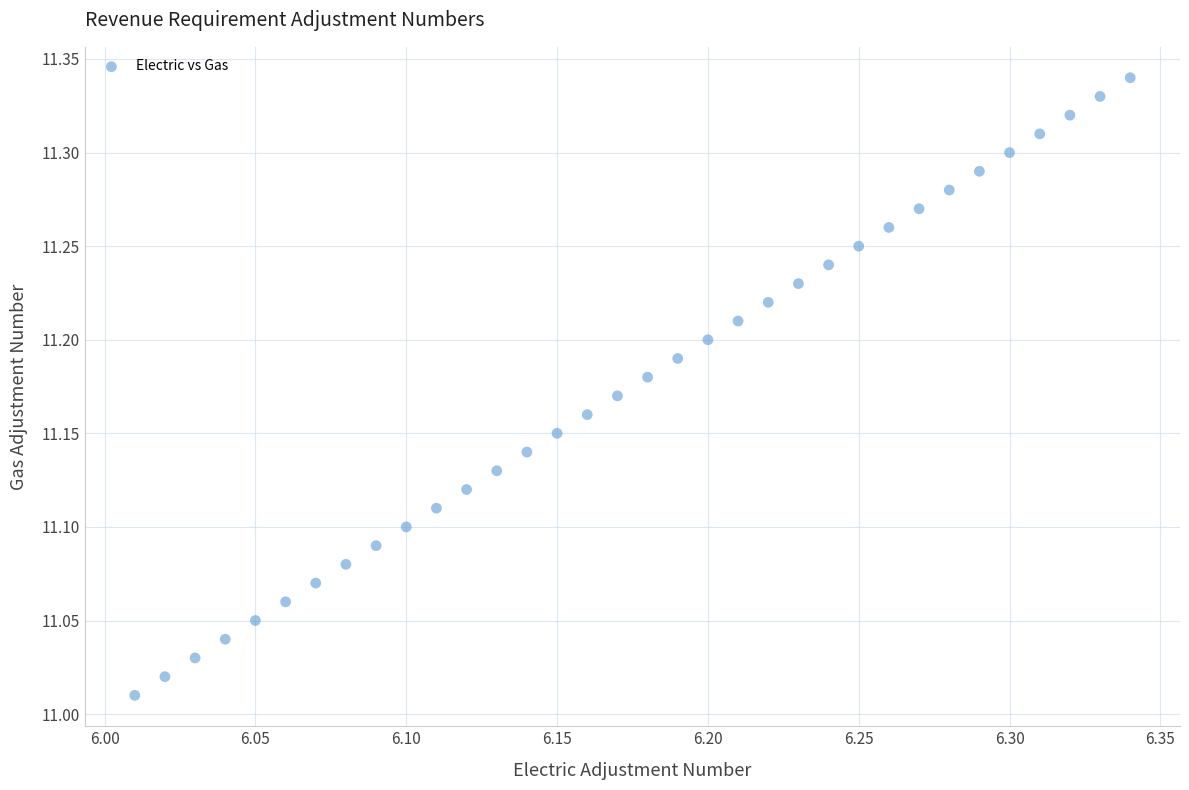

What is the range of X values (max minus min)?

0.3